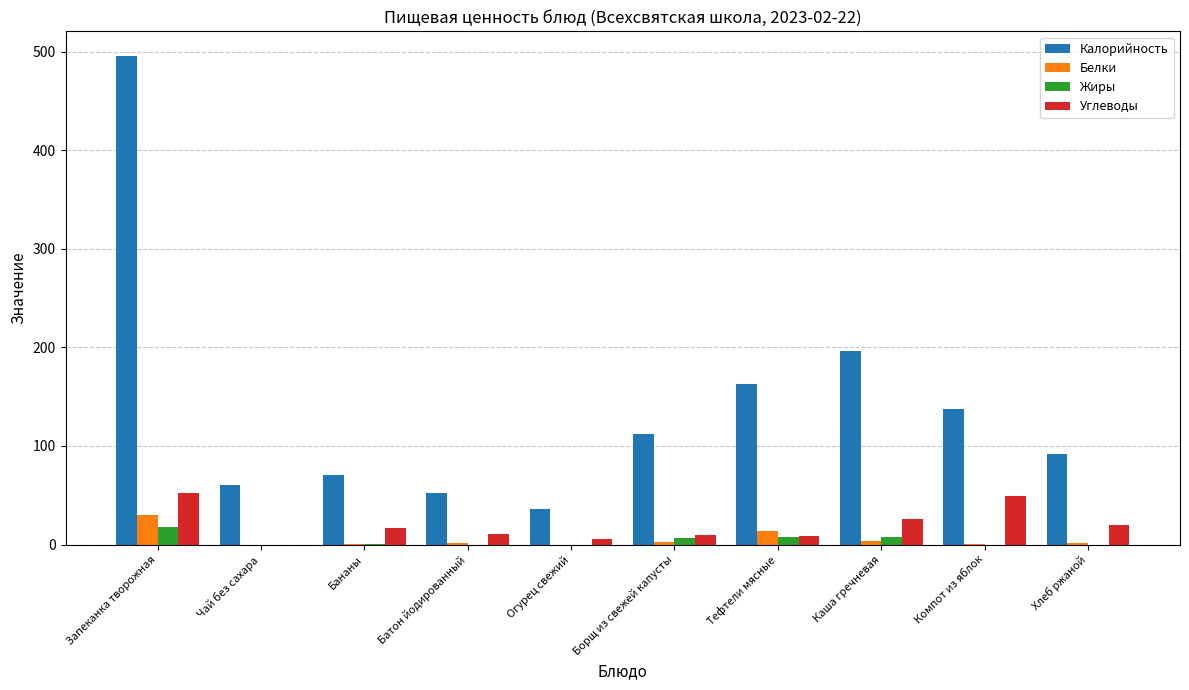

Is the value of Калорийность at Хлеб ржаной greater than the value of Жиры at Бананы?

Yes